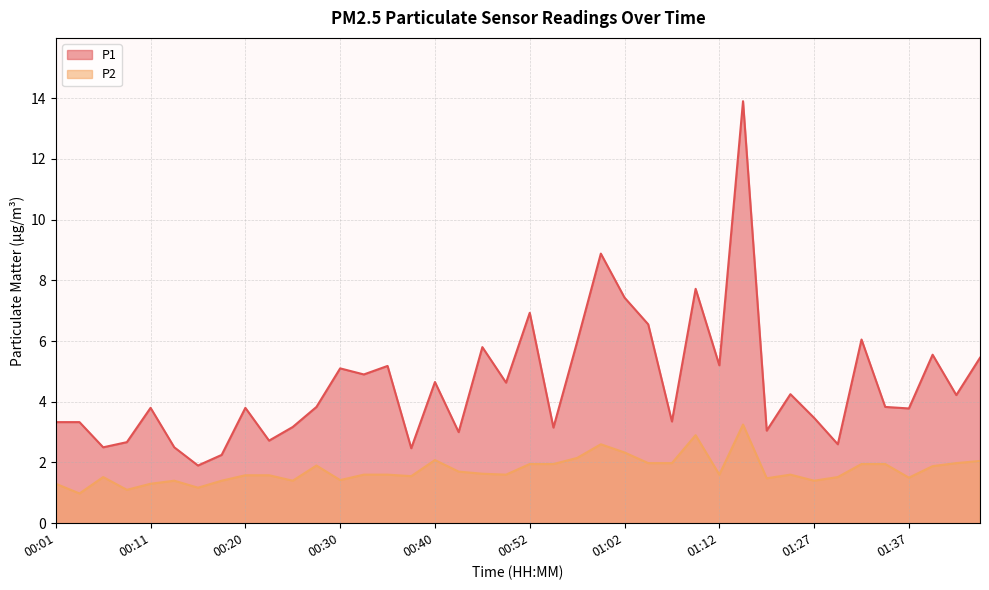

Where is the first local maximum for P1?

00:11